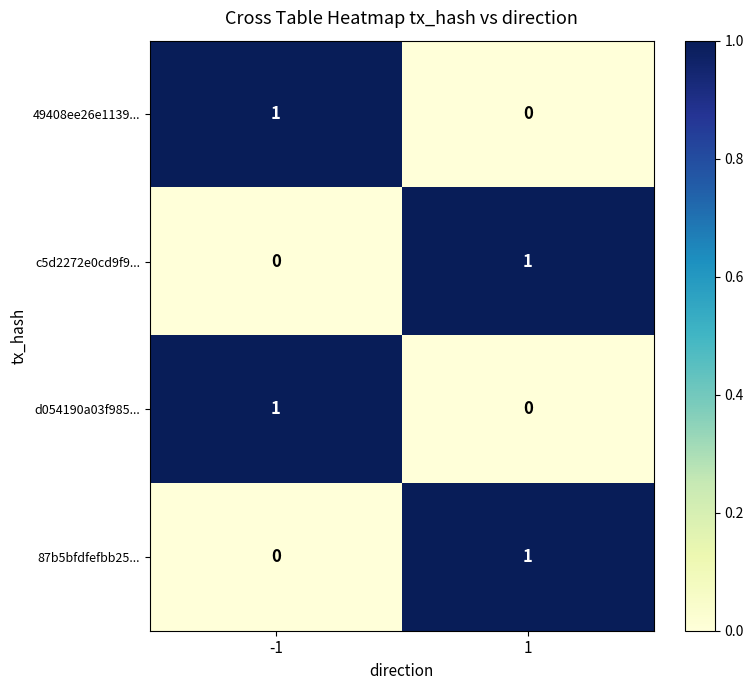

Rank the categories by 87b5bfdfefbb25... value from highest to lowest.

1, -1